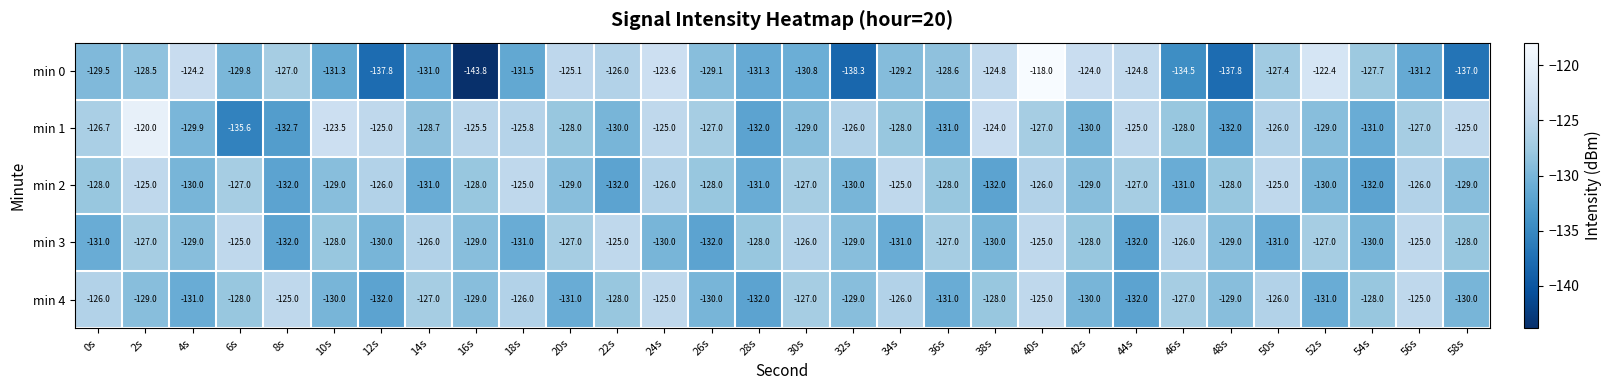

What is the sum of all min 4 values?

-3853.0